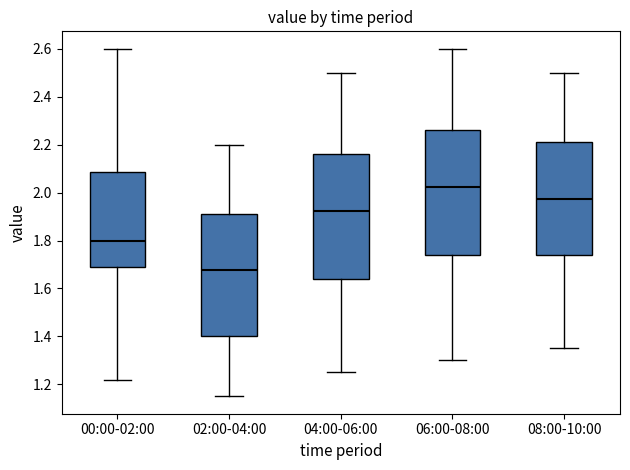

Which box's median line is the lowest?

02:00-04:00